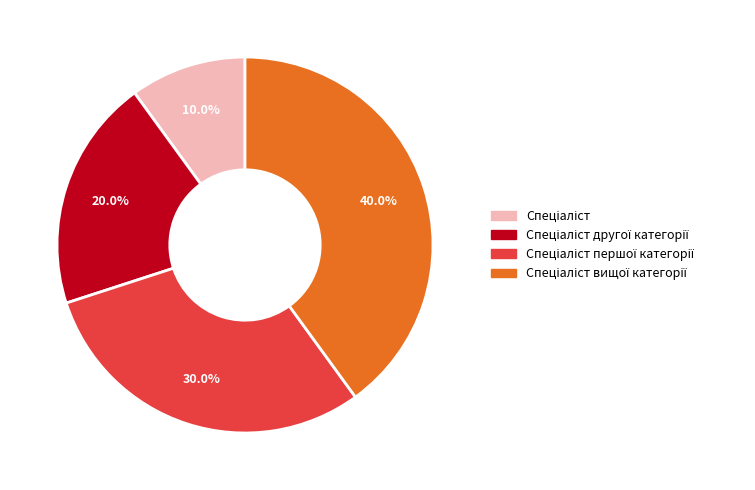

Does any single category account for the majority?

No